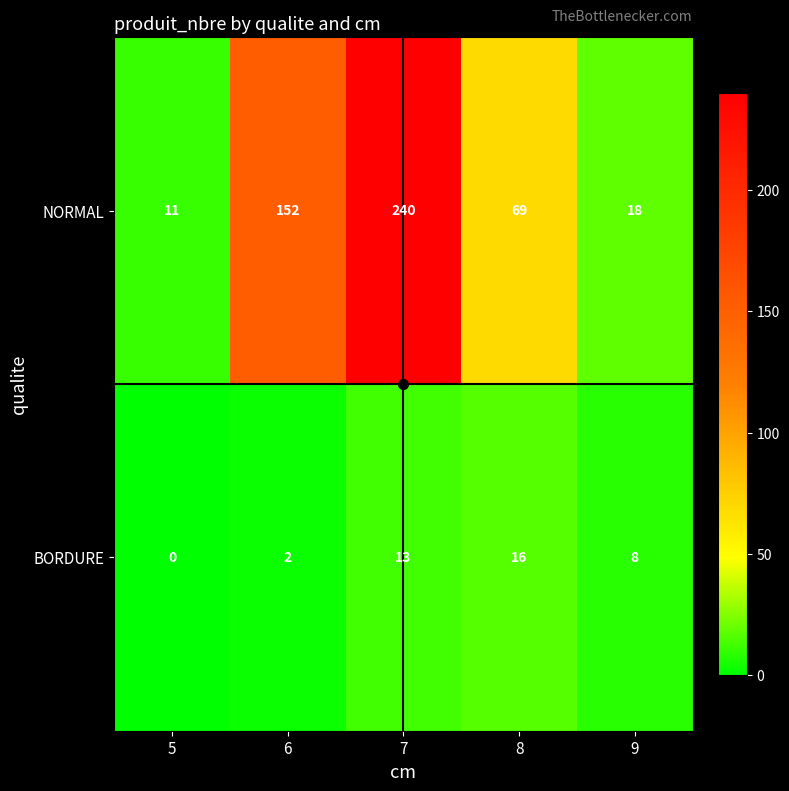

The value of NORMAL at 5 is 5. True or false?

False